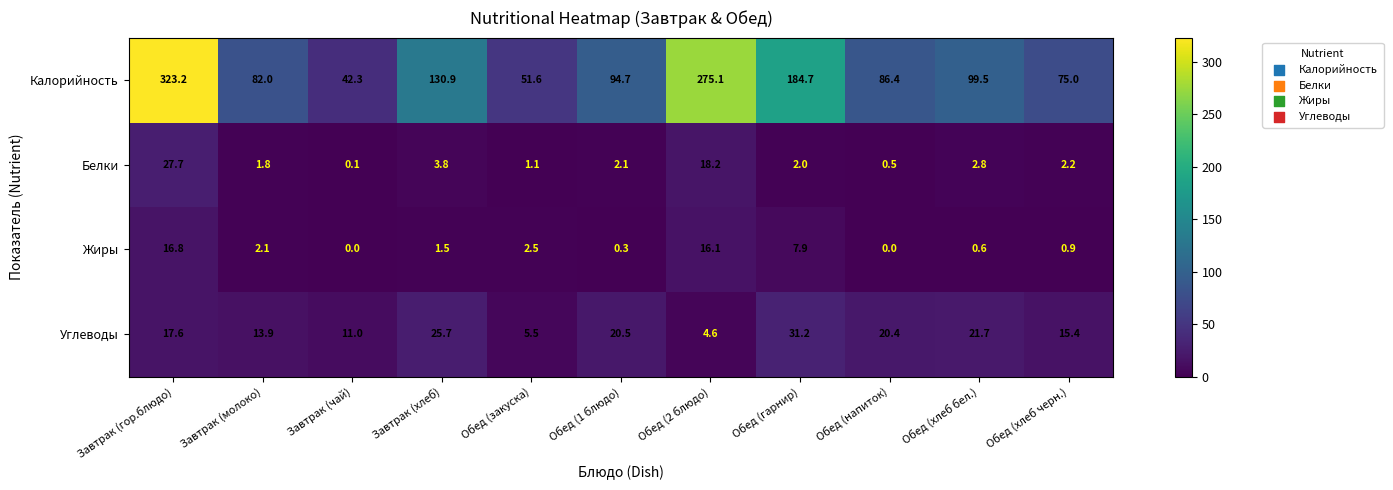

What is the spread (max minus min) of values at Обед (хлеб черн.)?

74.1